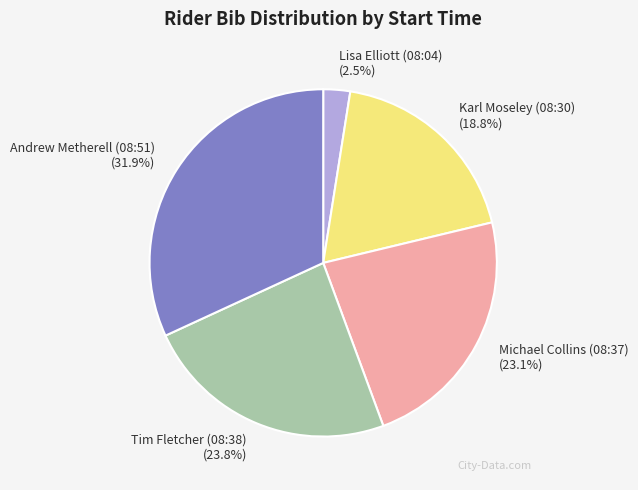

True or false: Michael Collins (08:37) accounts for 30% of the total.

False